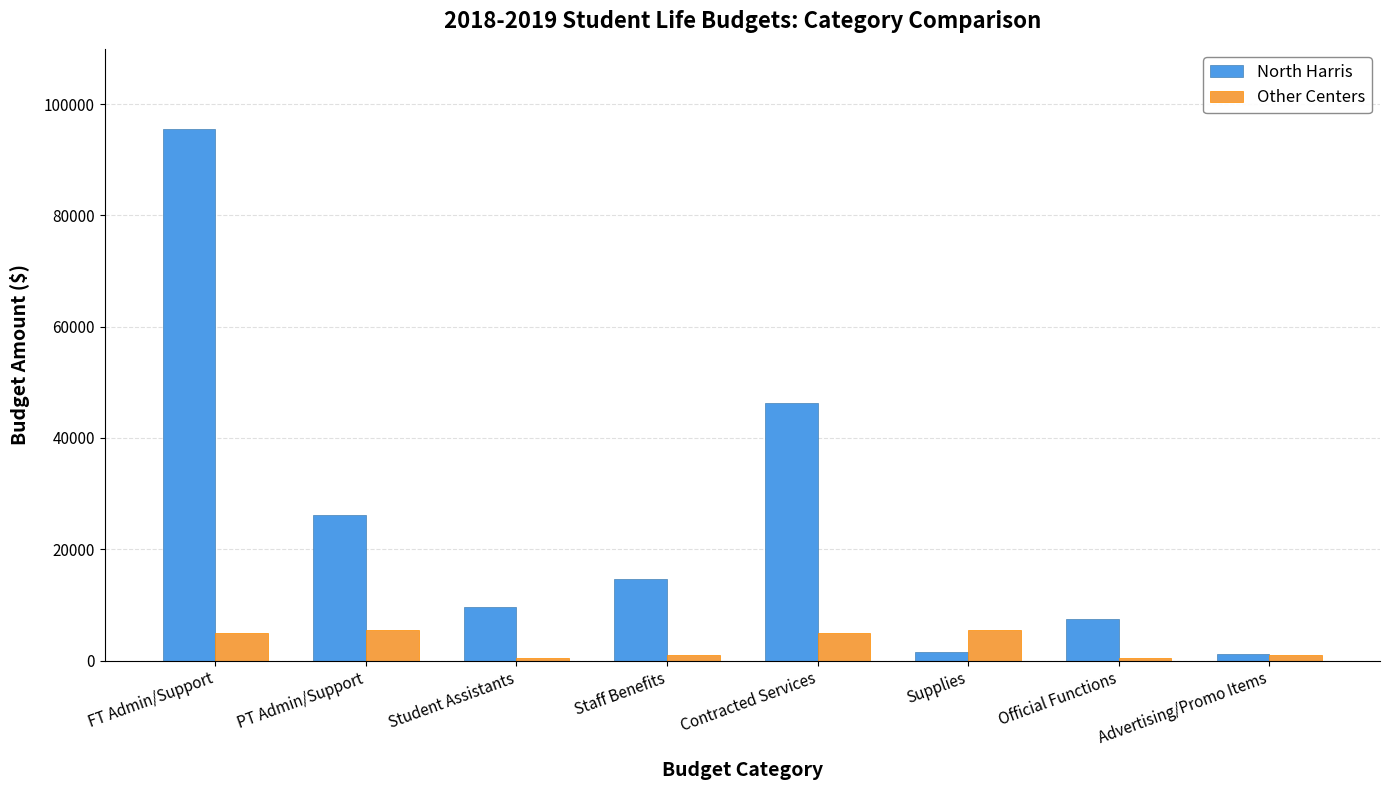

What is the difference between the maximum and minimum values in the Other Centers series?

5000.0